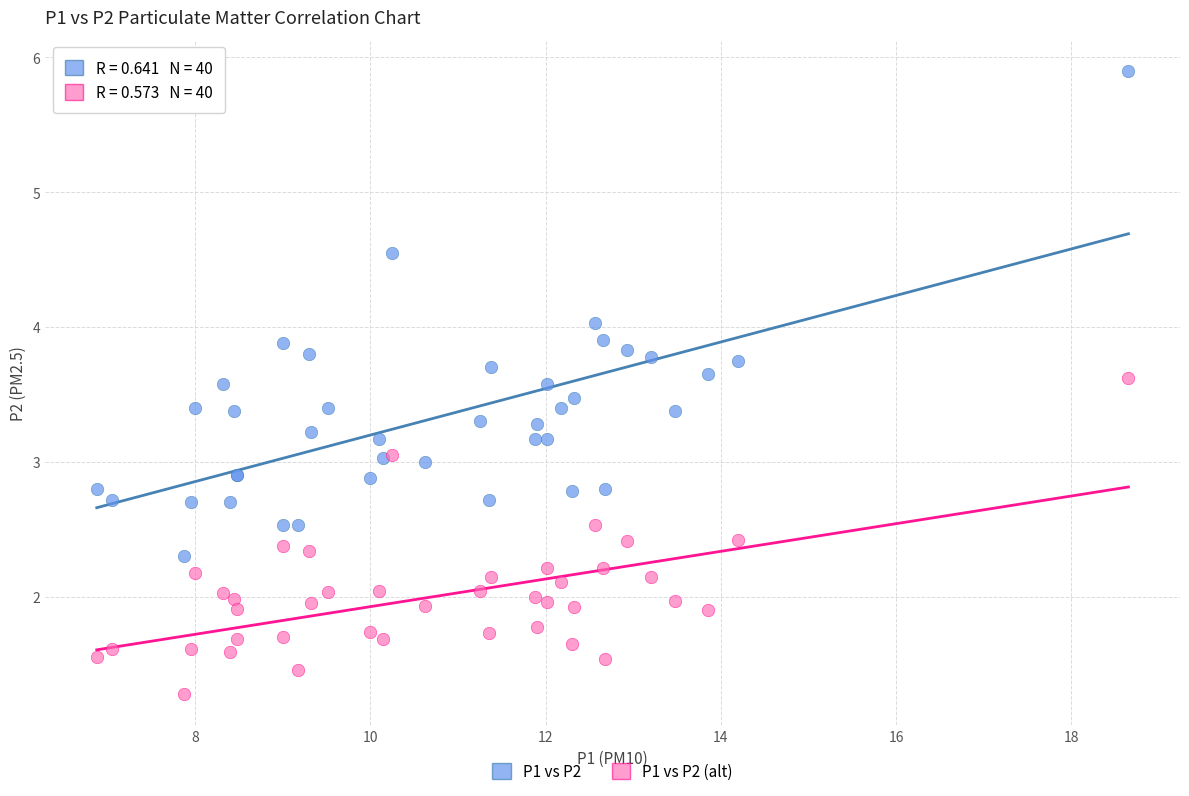

Which series has the widest spread of Y values?

P1 vs P2